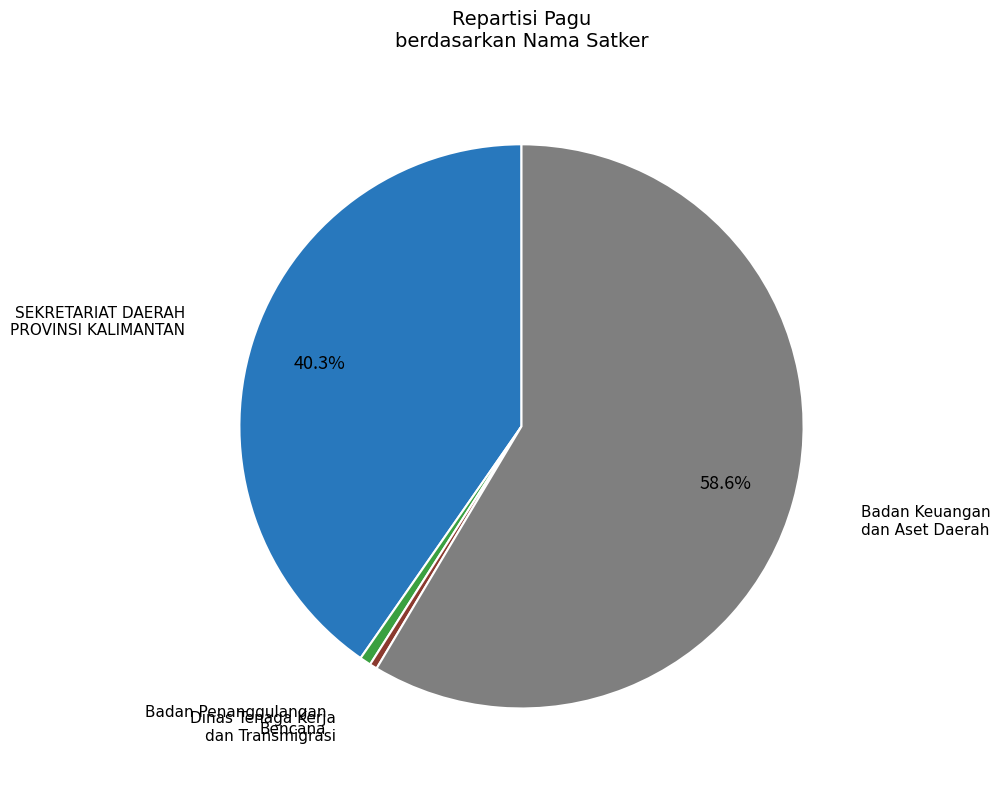

Which has a higher value, Badan Keuangan dan Aset Daerah or Dinas Tenaga Kerja dan Transmigrasi?

Badan Keuangan dan Aset Daerah